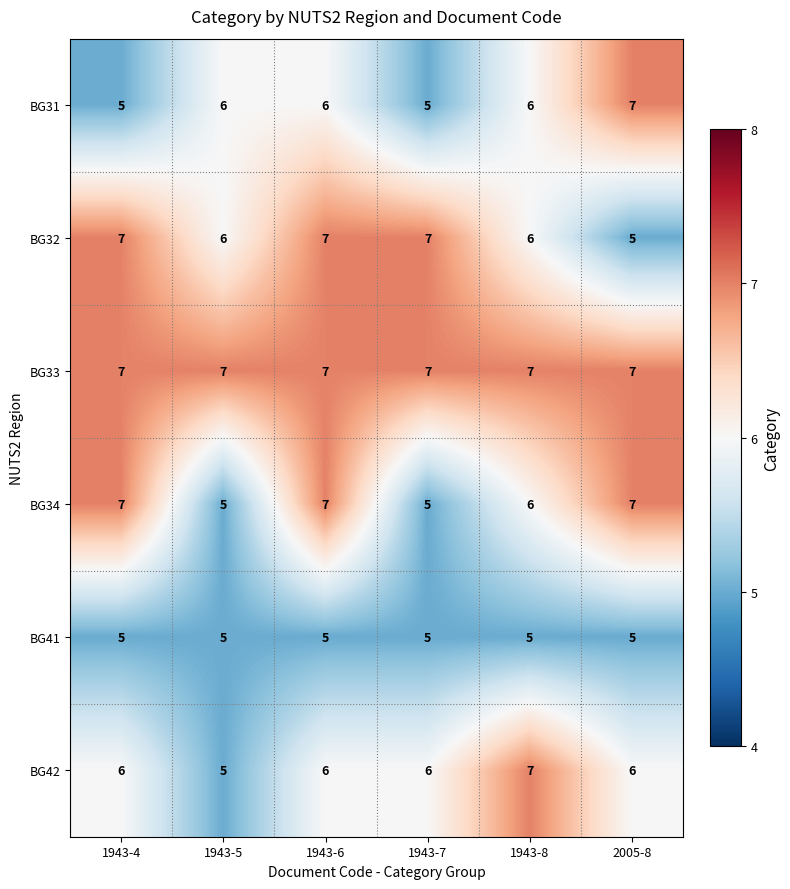

At which category is the sum across all series the highest?

1943-6